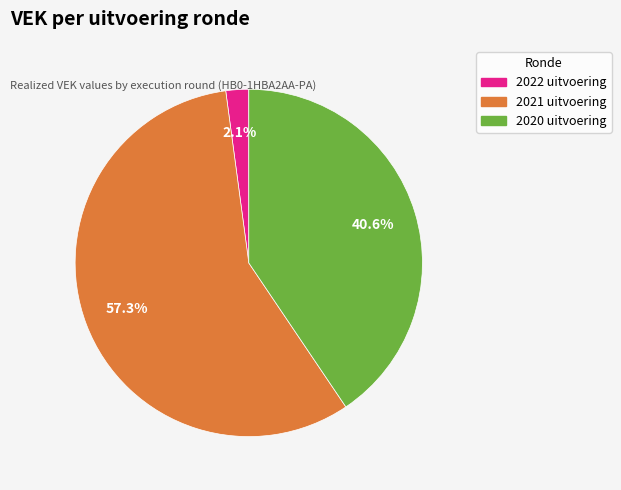

Does 2020 uitvoering represent more than half of the total?

No